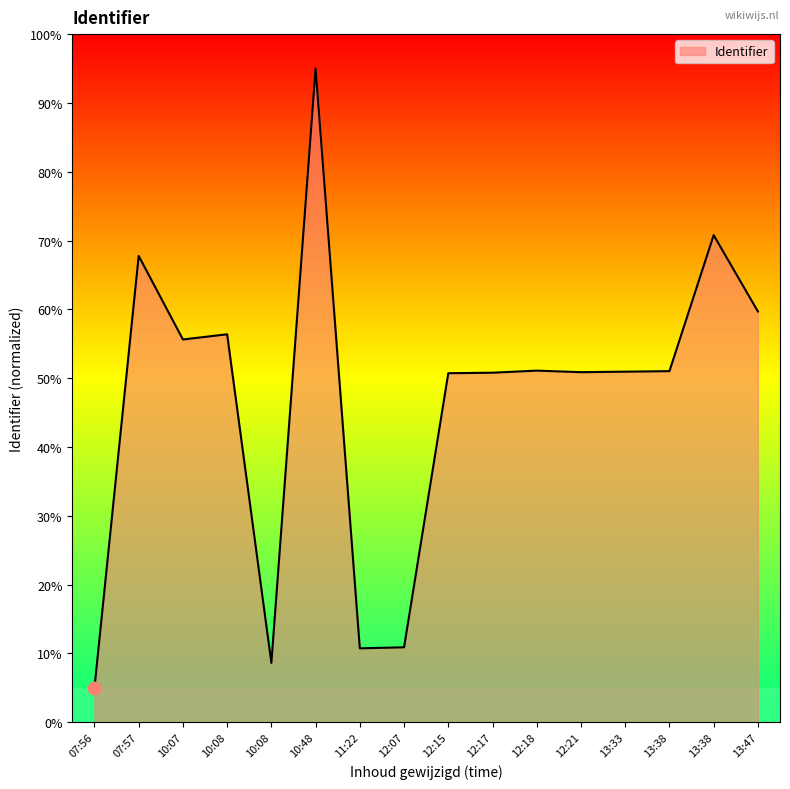

How many lines are shown in the chart?

1